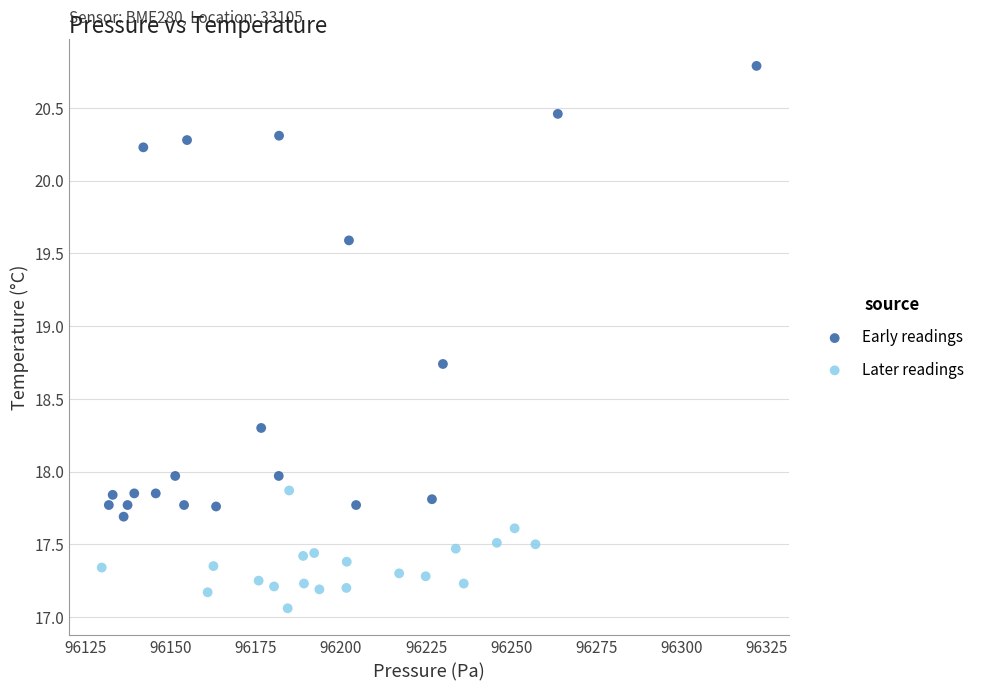

Which series reaches the minimum Y coordinate?

Later readings